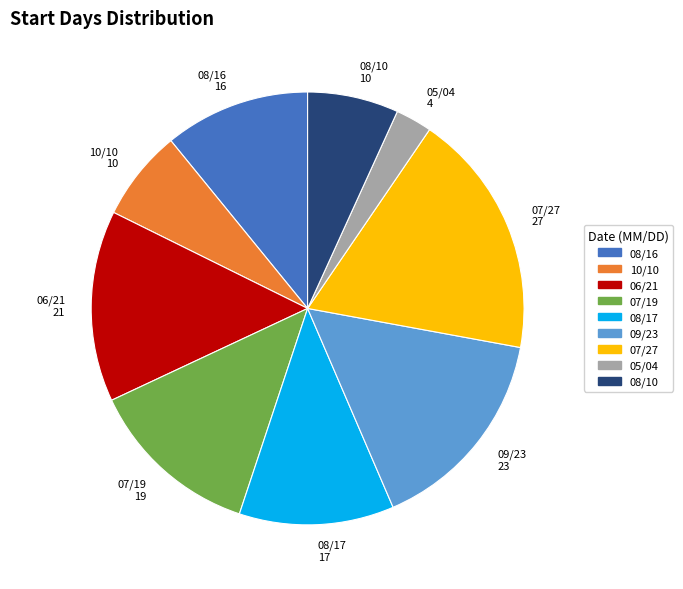

Which slice is the smallest?

05/04